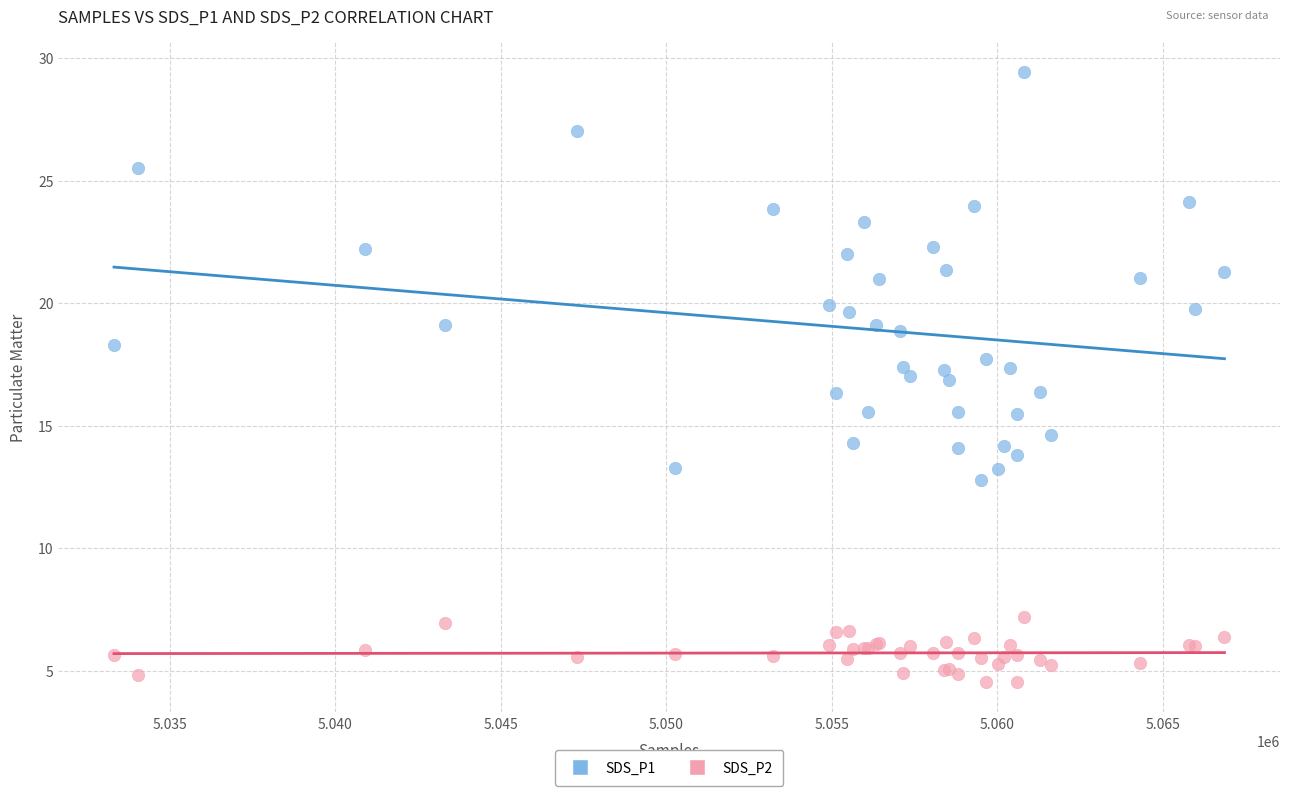

Which series has the largest Y range (max minus min)?

SDS_P1